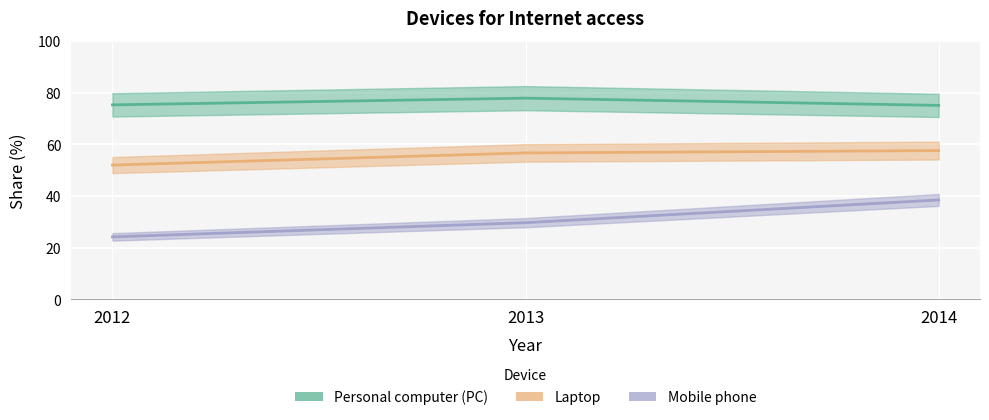

Reading left to right, list all the values displayed in this chart.

Personal computer (PC): 2012=75.3	2013=77.9	2014=75.1
Laptop: 2012=52.0	2013=56.7	2014=57.6
Mobile phone: 2012=24.2	2013=29.7	2014=38.5